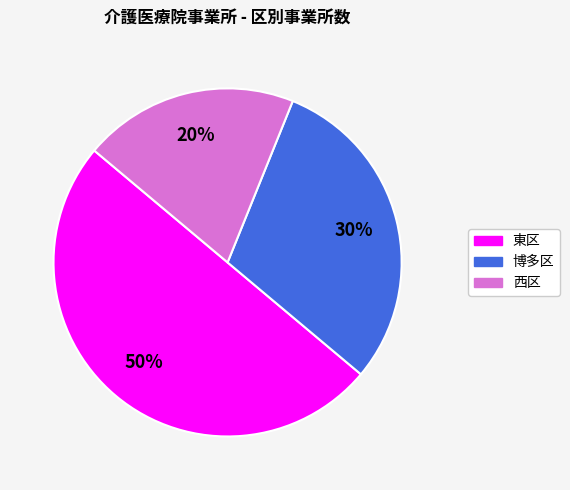

Rank the categories by value from highest to lowest.

東区, 博多区, 西区